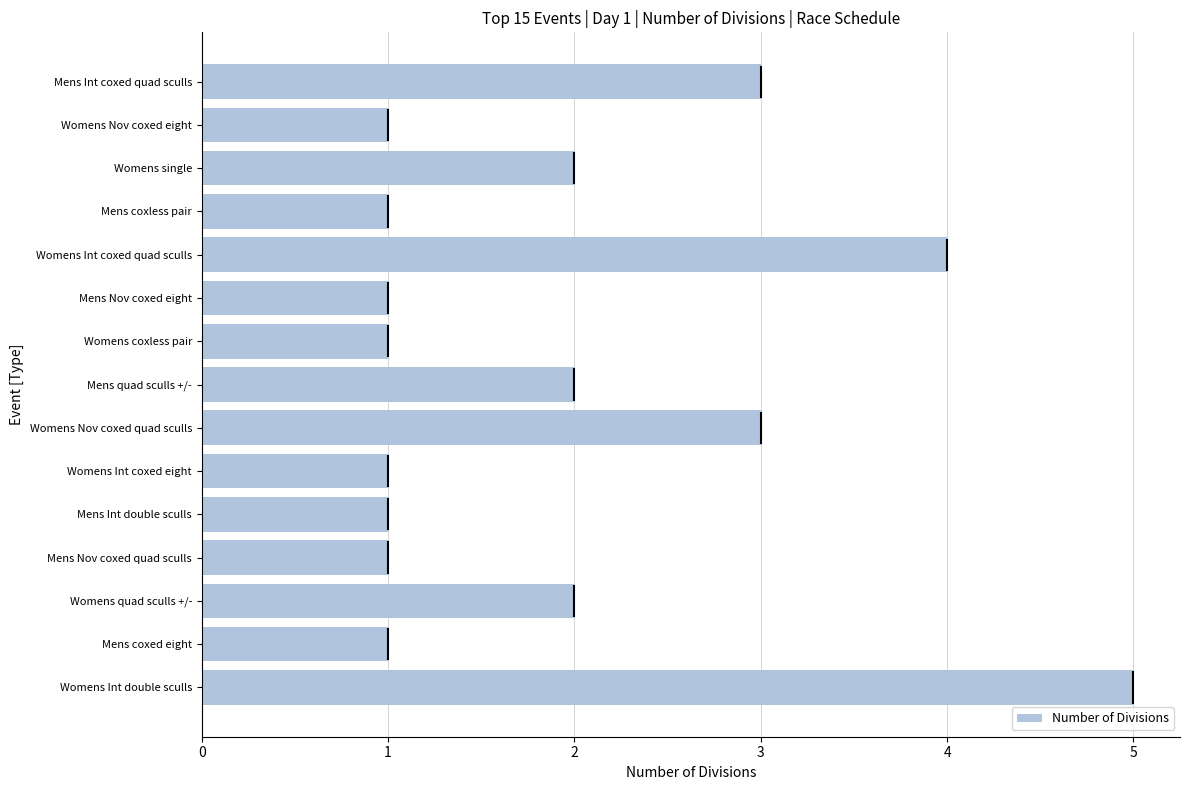

What is the ratio of the value at Mens Nov coxed quad sculls to the value at Womens coxless pair?

1.0